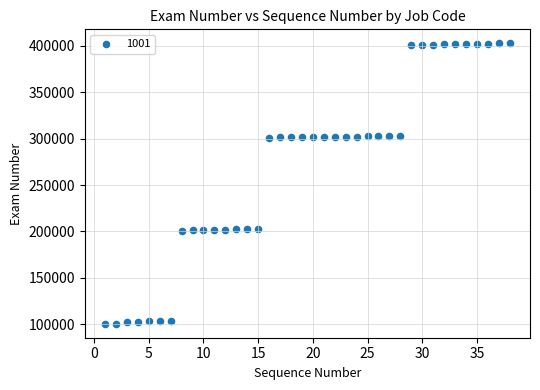

What is the range of Y values (max minus min)?

302208